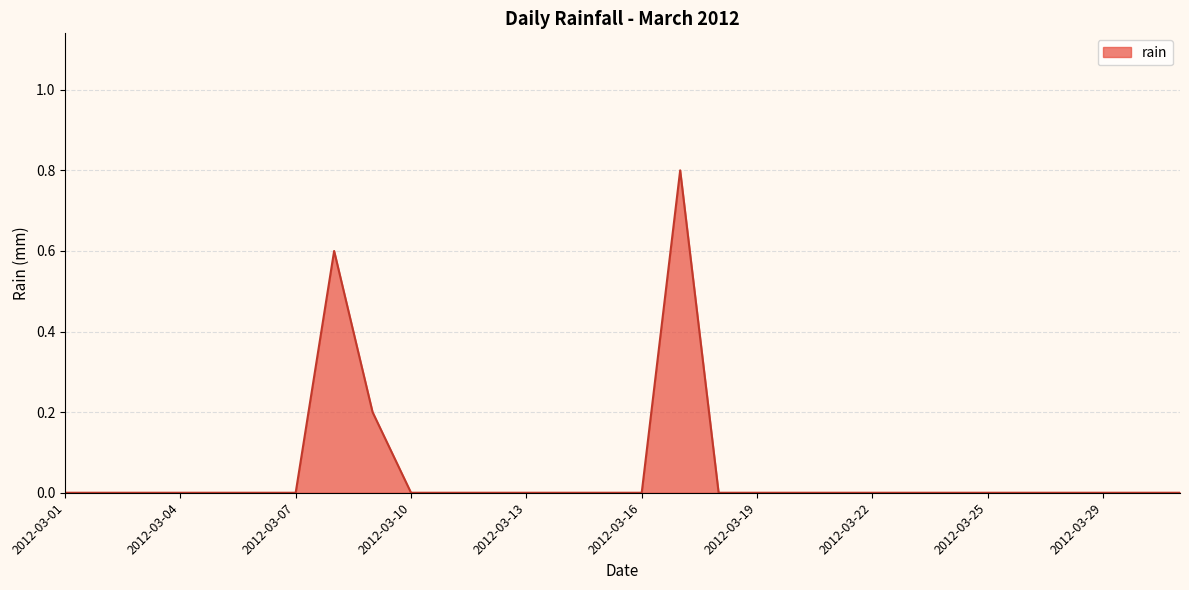

What is the difference between the second highest and second lowest values?

0.6